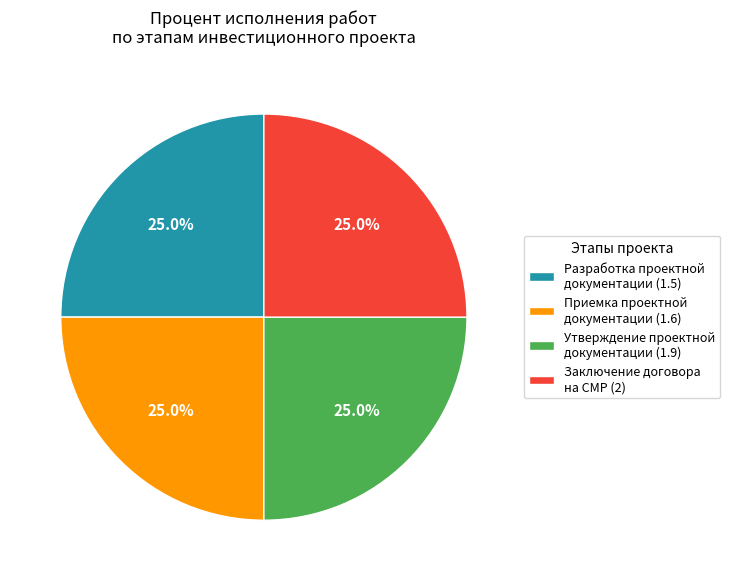

What is the ratio of the value at Приемка проектной документации (1.6) to the value at Заключение договора на СМР (2)?

1.0